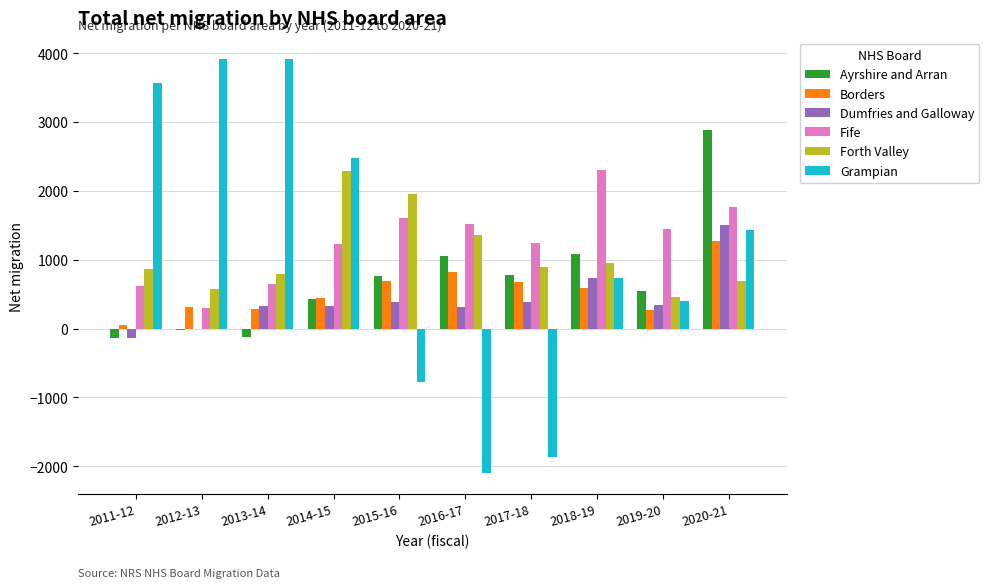

At which category is the sum across all series the highest?

2020-21